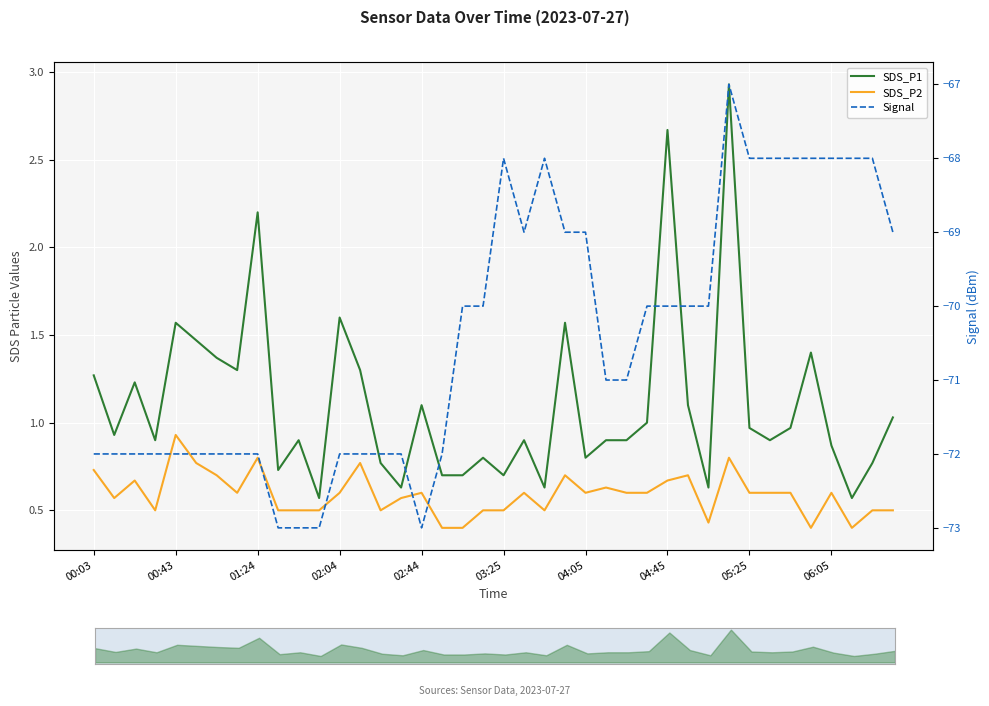

True or false: Signal and SDS_P1 cross at least once.

False